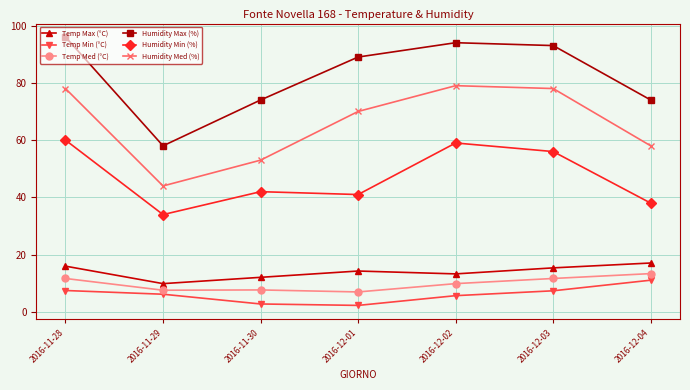

Which series has the widest spread of values?

Humidity Max (%)